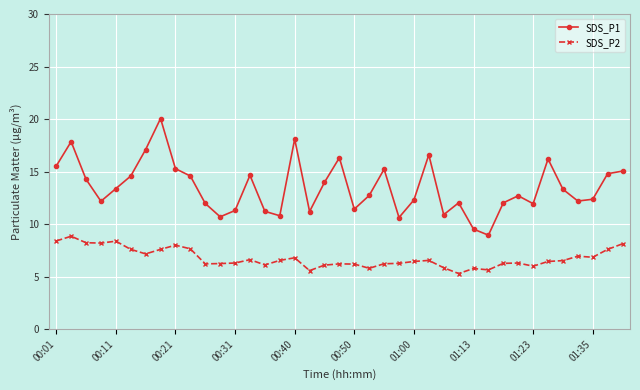

How many lines are shown in the chart?

2